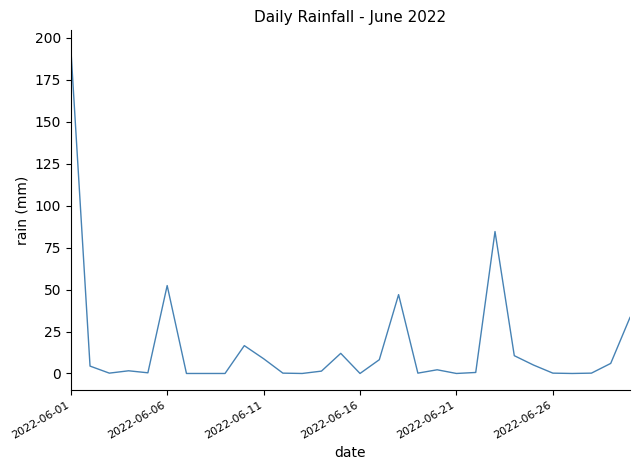

What is the greatest value displayed?

194.8